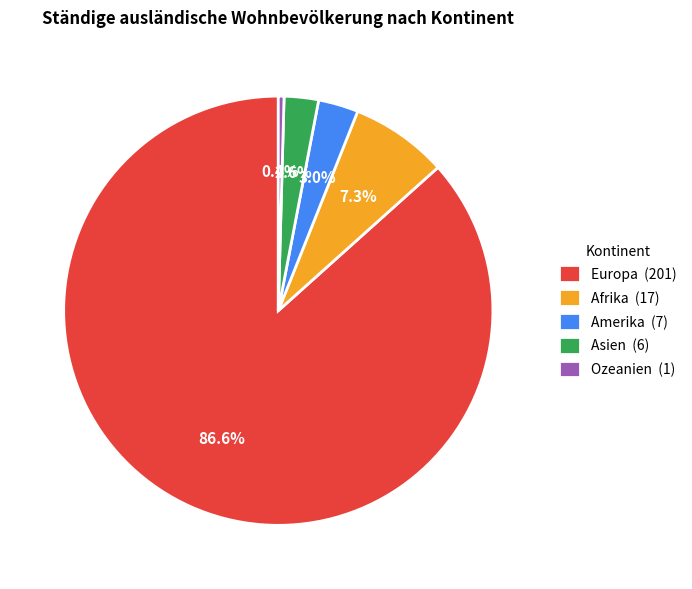

What is the largest slice in the pie chart?

Europa